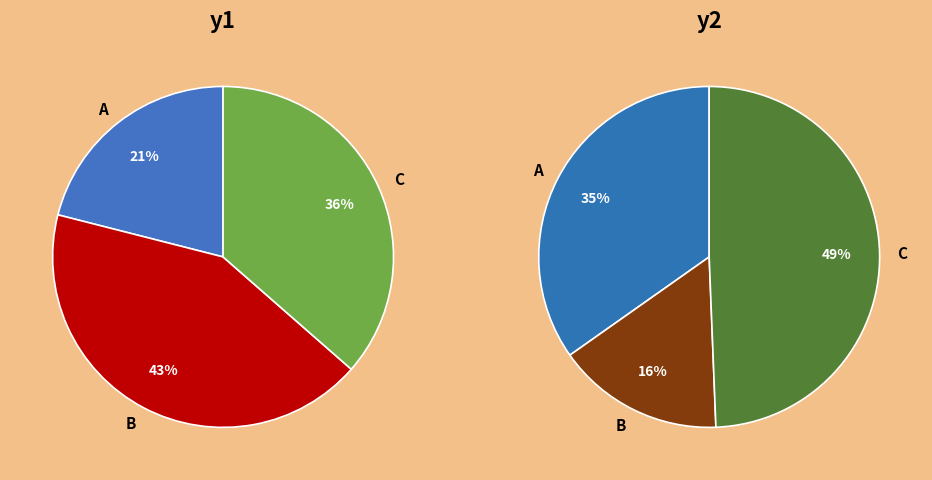

What is the total percentage of B and A?

63.6%